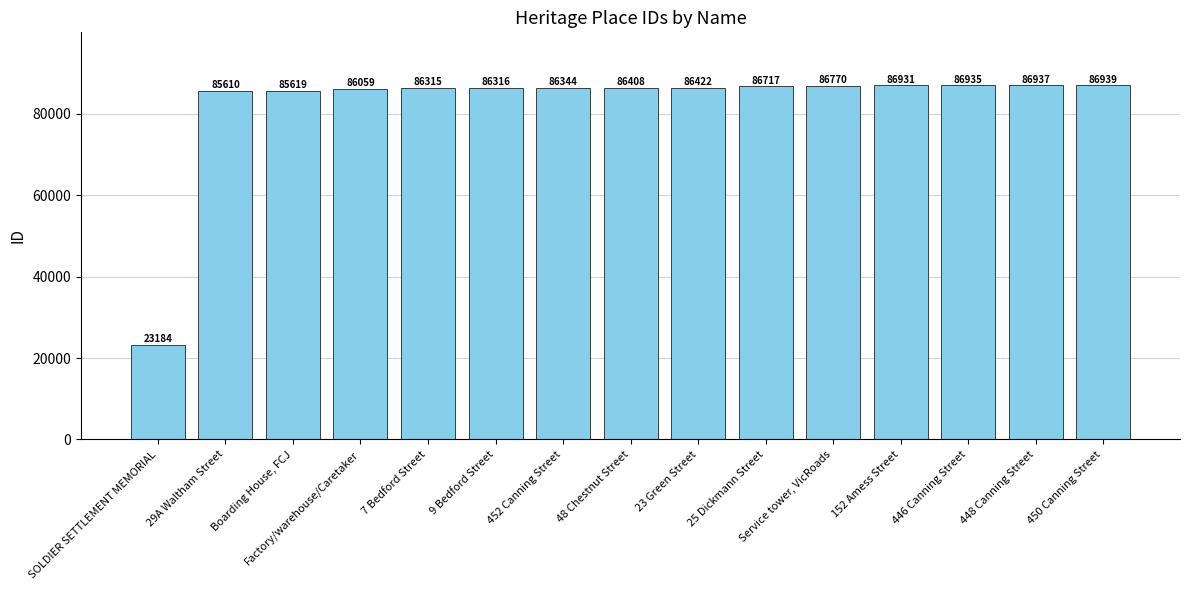

What is the sum of all values?

1233506